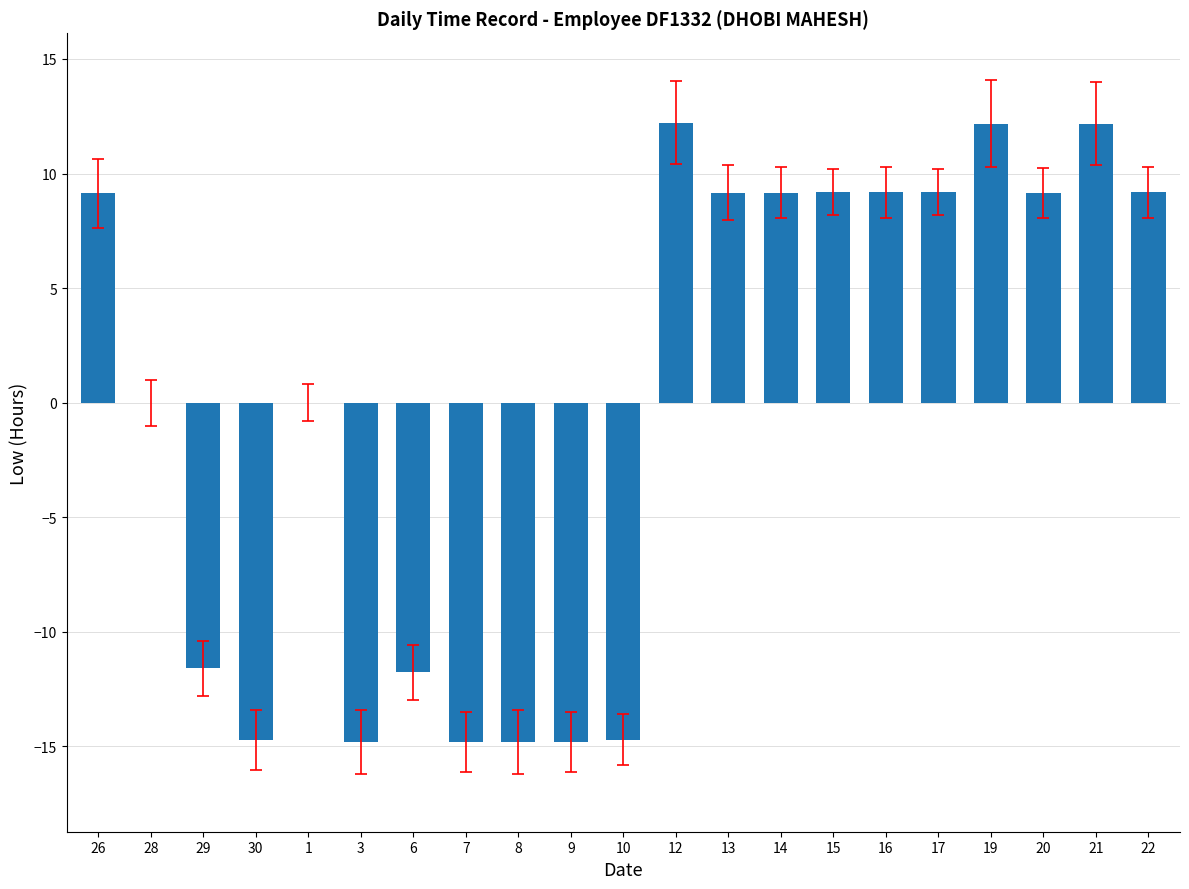

Between 10 and 13, which is larger?

13